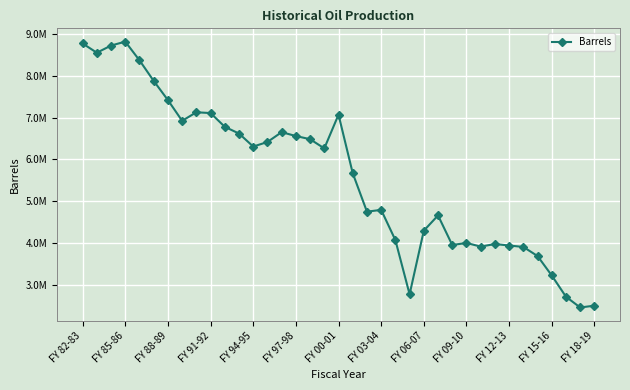

Reading left to right, list all the values displayed in this chart.

8781026.1	8558474.4	8730682.0	8824976.2	8377005.6	7882985.1	7423374.4	6925936.6	7131084.3	7112144.0	6782359.2	6621211.6	6309036.0	6418022.9	6653990.1	6561423.5	6485580.5	6264809.8	7073882.5	5670119.6	4747874.6	4790574.2	4065743.9	2766634.7	4291643.9	4657678.4	3948092.4	3997797.6	3909954.2	3971829.1	3936345.8	3901947.0	3683982.0	3217265.7	2707846.1	2450115.6	2493924.9